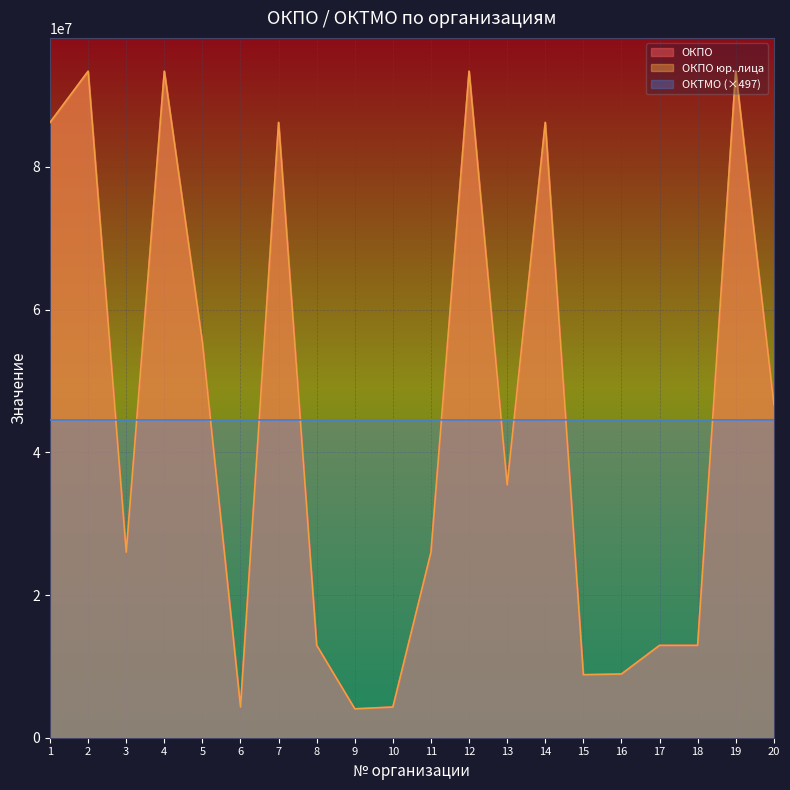

True or false: ОКПО and ОКПО юр. лица intersect in this chart.

False